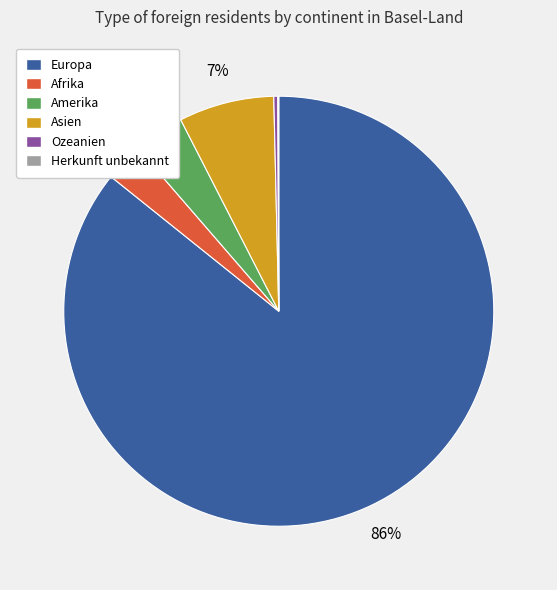

Do Ozeanien and Europa together represent more than half of the pie?

Yes